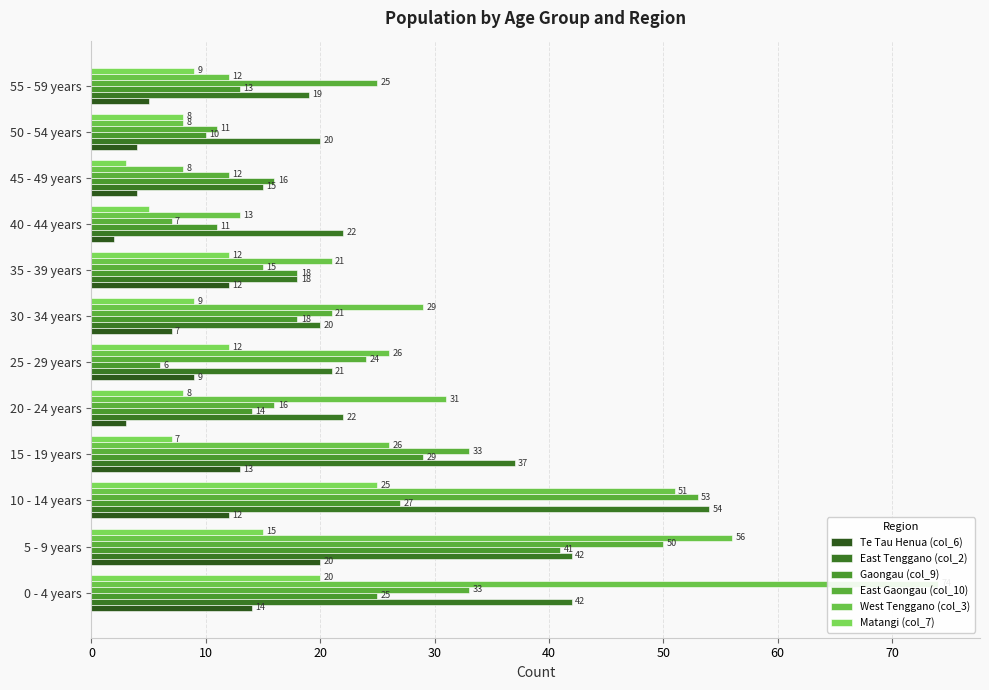

Is it true that East Tenggano (col_2) equals 38 at 20 - 24 years?

False